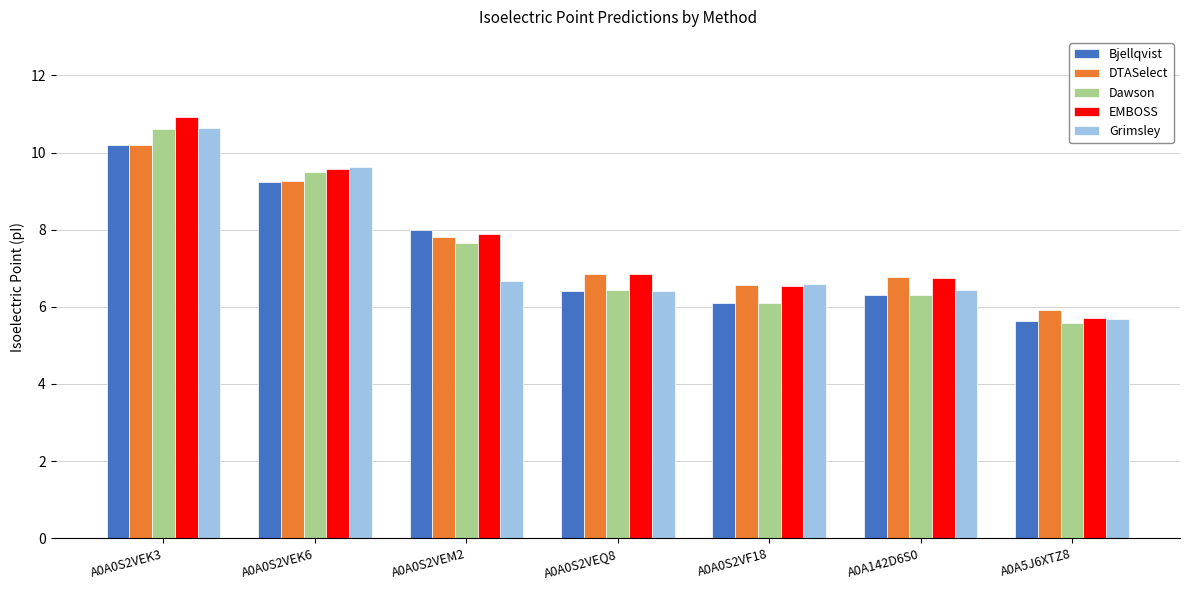

What are all the series names shown in the legend?

Bjellqvist, DTASelect, Dawson, EMBOSS, Grimsley